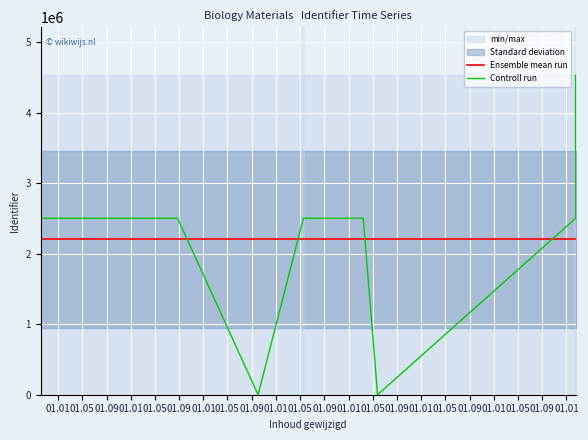

Which category has the highest value in the Ensemble mean run series?

01.01